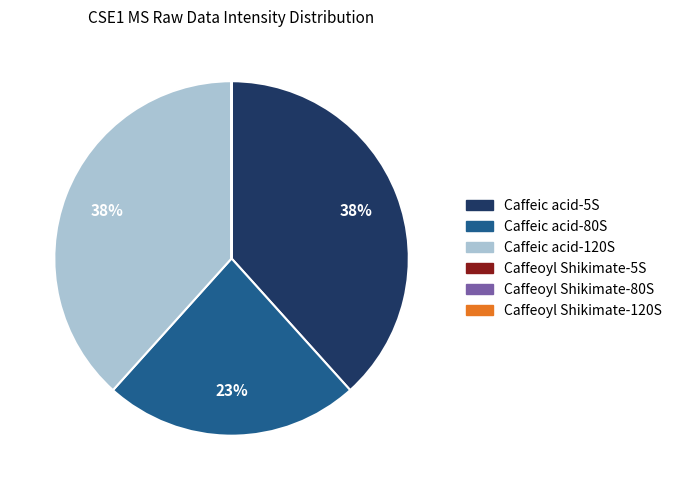

To the nearest percent, what is the average slice percentage?

17%